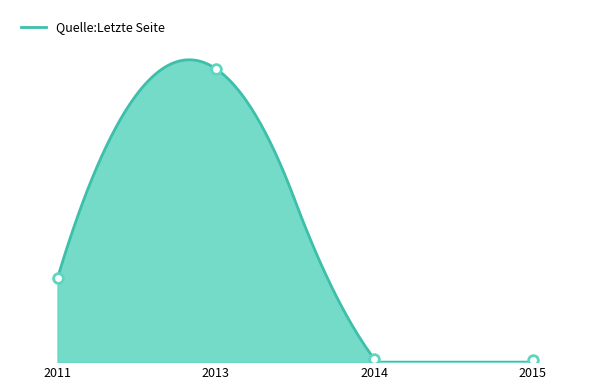

At which category does the data reach its first local valley?

2014